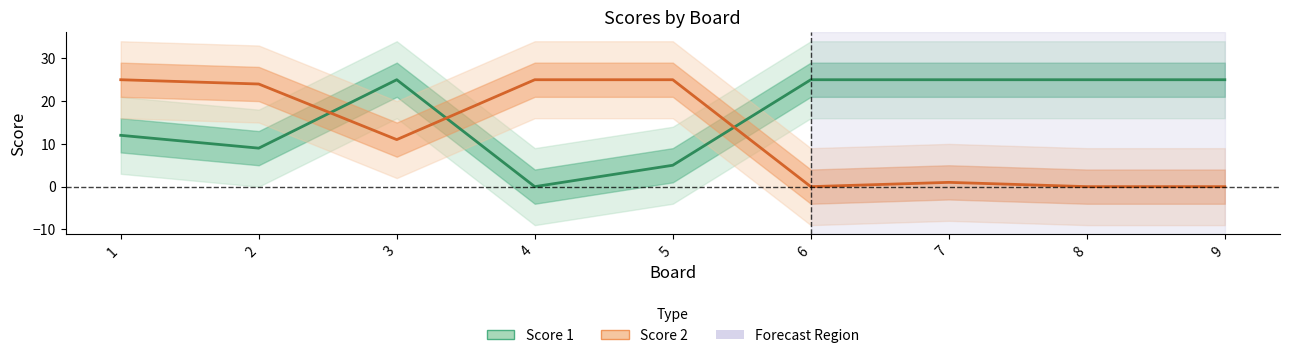

How many positive values does the Score 1 series have?

8